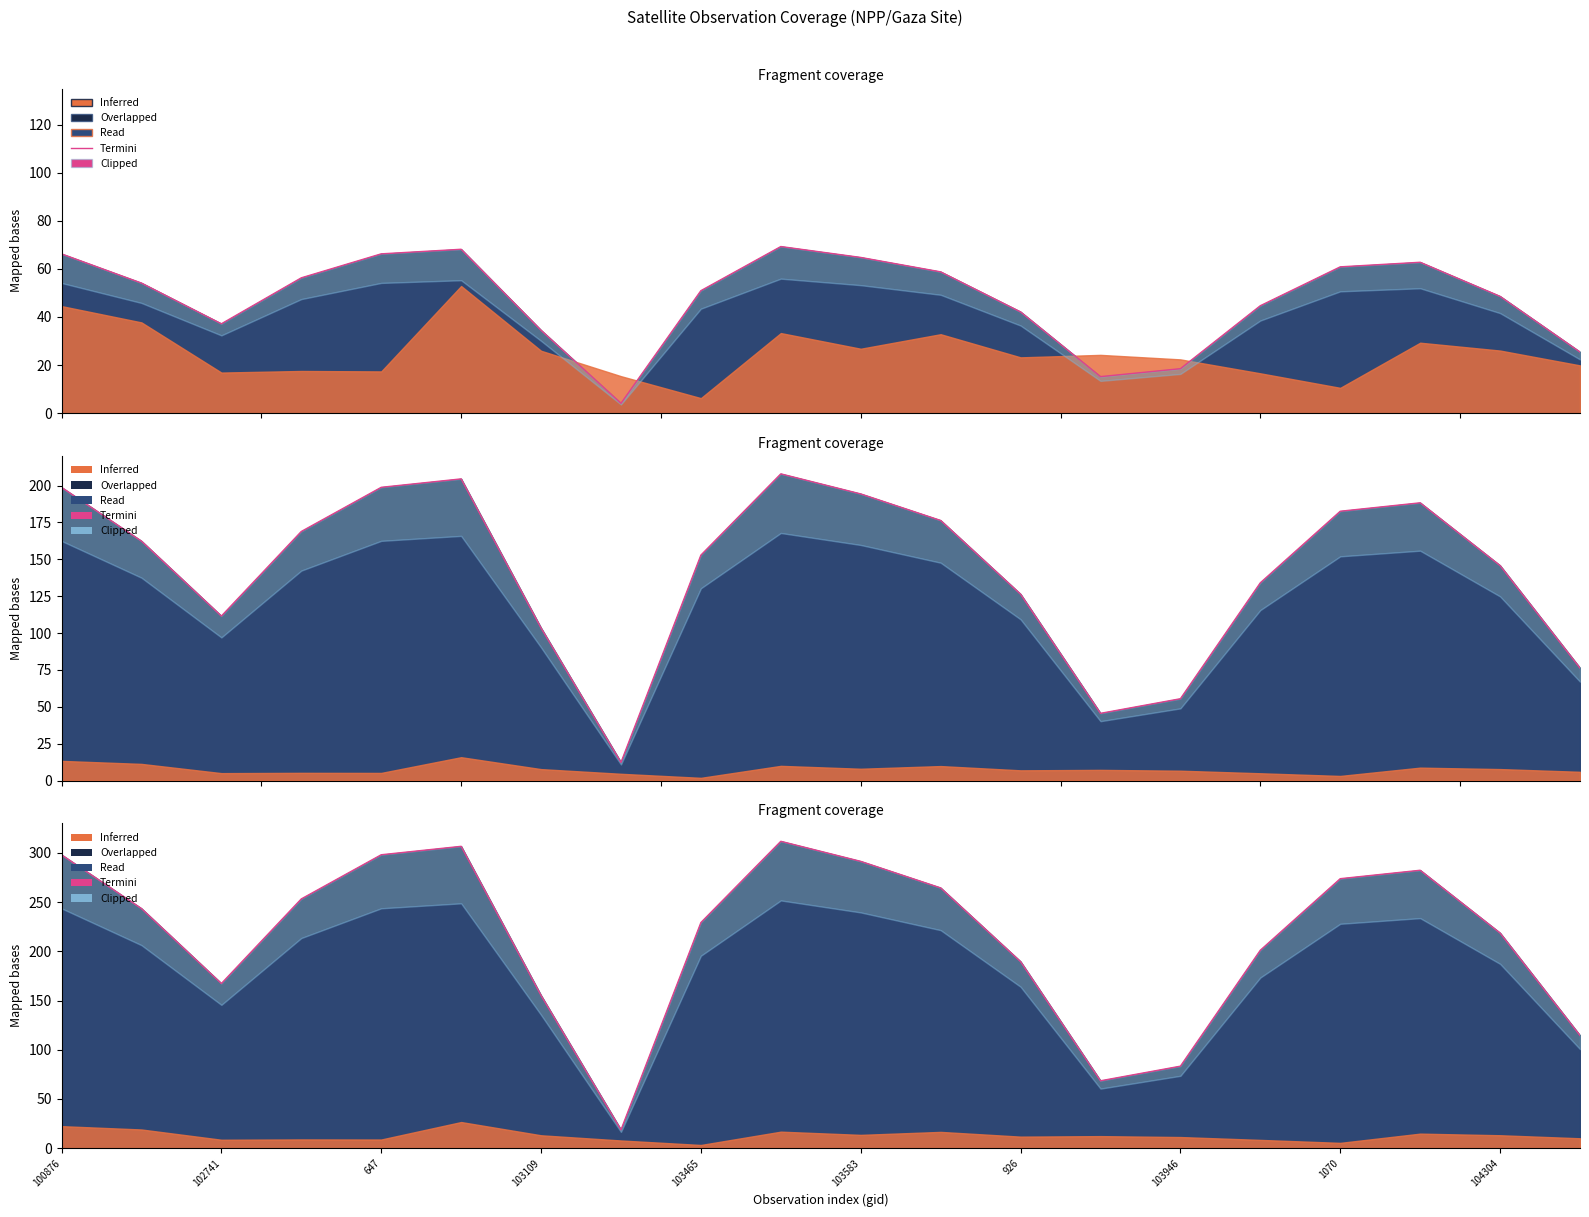

What position from the right is 926?

8